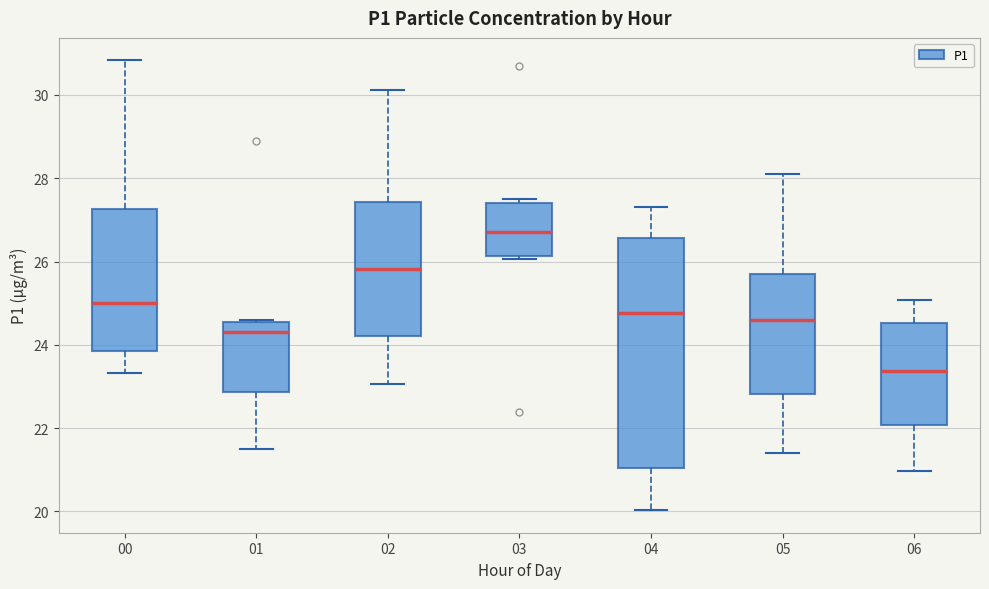

Reading left to right, transcribe this box plot: for each box, give where its median line is, the range the box spans, and where its two whiskers end, as read against the y-axis. The values are not printed on the chart, so give them approximately, as read against the axis.

00: median 25.0, box 23.8 to 27.2, whiskers 23.4 to 30.8
01: median 24.4, box 22.8 to 24.6, whiskers 21.6 to 24.6
02: median 25.8, box 24.2 to 27.4, whiskers 23.0 to 30.2
03: median 26.8, box 26.2 to 27.4, whiskers 26.0 to 27.6
04: median 24.8, box 21.0 to 26.6, whiskers 20.0 to 27.4
05: median 24.6, box 22.8 to 25.8, whiskers 21.4 to 28.2
06: median 23.4, box 22.0 to 24.6, whiskers 21.0 to 25.0